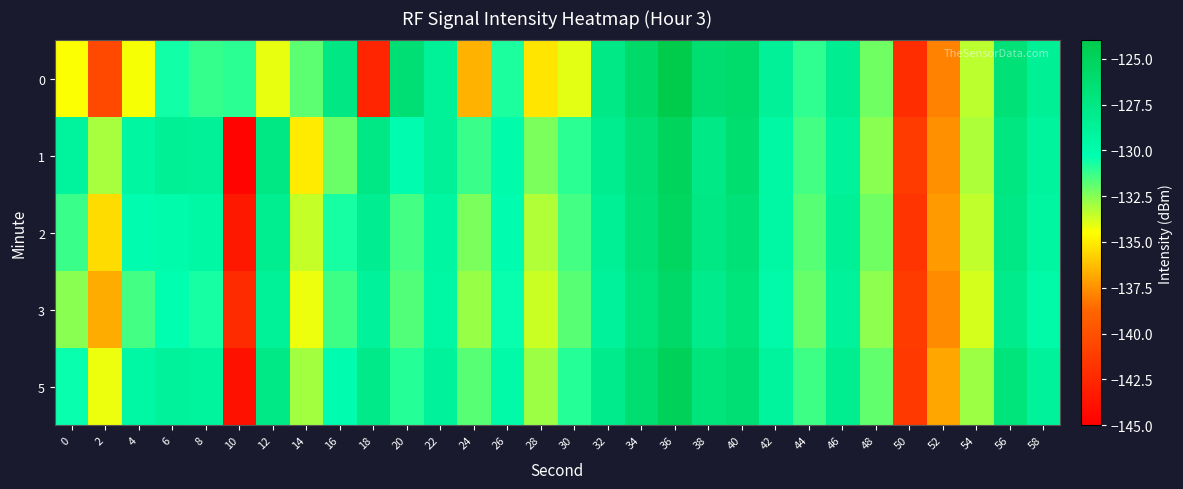

Reading right to left, extract all data points from this chart.

0: 58=-128.5	56=-126.6	54=-133.4	52=-137.9	50=-142.2	48=-132.2	46=-128.3	44=-131.1	42=-128.6	40=-126.0	38=-126.3	36=-124.1	34=-125.8	32=-127.6	30=-134.1	28=-135.2	26=-130.8	24=-136.6	22=-128.7	20=-126.4	18=-142.6	16=-127.4	14=-131.9	12=-134.2	10=-131.0	8=-131.2	6=-130.6	4=-134.4	2=-140.5	0=-134.5
1: 58=-129.0	56=-127.2	54=-133.1	52=-137.5	50=-141.2	48=-132.6	46=-128.9	44=-131.5	42=-129.3	40=-126.2	38=-127.7	36=-125.0	34=-126.5	32=-128.1	30=-131.0	28=-132.3	26=-129.9	24=-131.2	22=-128.7	20=-130.1	18=-127.6	16=-132.0	14=-135.0	12=-127.5	10=-144.7	8=-128.6	6=-128.6	4=-129.2	2=-133.1	0=-129.0
2: 58=-129.2	56=-127.6	54=-133.5	52=-137.2	50=-141.8	48=-132.1	46=-128.6	44=-131.8	42=-129.5	40=-126.8	38=-127.5	36=-125.2	34=-126.8	32=-128.6	30=-131.5	28=-133.2	26=-130.1	24=-132.3	22=-129.2	20=-131.5	18=-128.3	16=-130.7	14=-133.6	12=-128.2	10=-143.5	8=-129.3	6=-129.9	4=-130.1	2=-135.5	0=-131.2
3: 58=-129.7	56=-127.9	54=-133.8	52=-137.7	50=-141.2	48=-132.7	46=-128.9	44=-132.0	42=-129.8	40=-127.0	38=-127.9	36=-125.7	34=-127.0	32=-128.9	30=-131.8	28=-133.7	26=-130.5	24=-132.8	22=-129.6	20=-131.7	18=-128.9	16=-131.3	14=-134.2	12=-128.8	10=-142.2	8=-130.7	6=-130.2	4=-131.5	2=-136.8	0=-132.6
5: 58=-128.9	56=-127.0	54=-132.9	52=-136.9	50=-141.5	48=-131.9	46=-128.2	44=-131.3	42=-129.0	40=-126.5	38=-127.0	36=-124.9	34=-126.3	32=-128.0	30=-130.9	28=-132.9	26=-129.7	24=-131.8	22=-128.9	20=-130.9	18=-127.8	16=-130.1	14=-133.0	12=-127.7	10=-143.9	8=-129.0	6=-128.9	4=-129.3	2=-134.2	0=-130.5